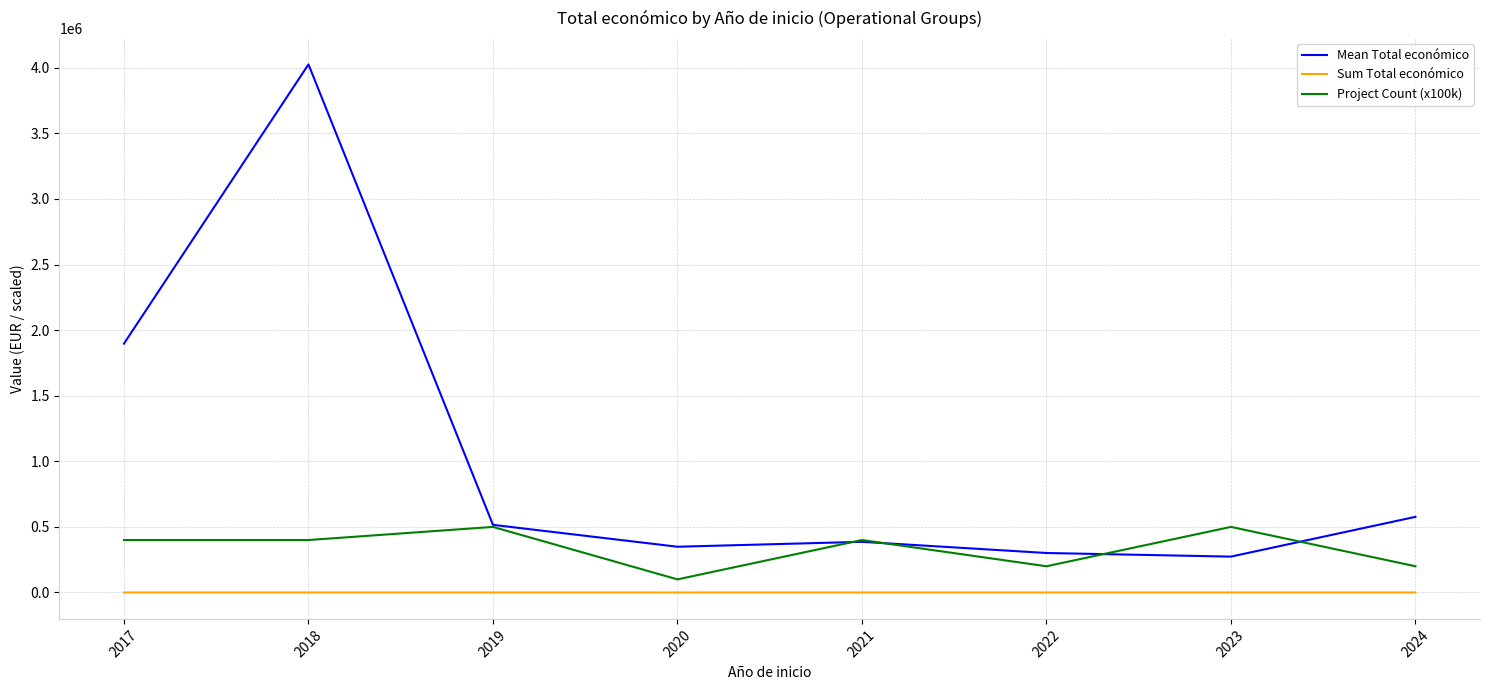

The Project Count (x100k) series shows 192604.2 at 2019. True or false?

False